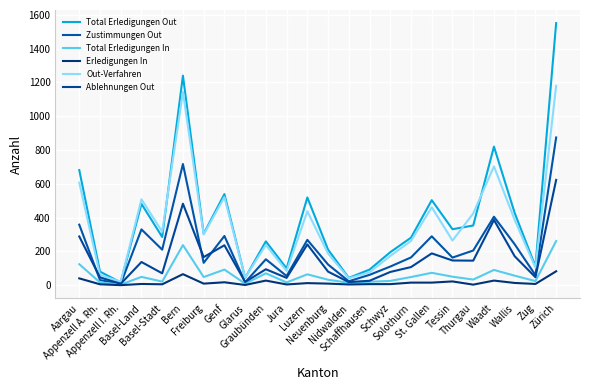

True or false: Zustimmungen Out has more than 1 points higher than both neighbors.

True